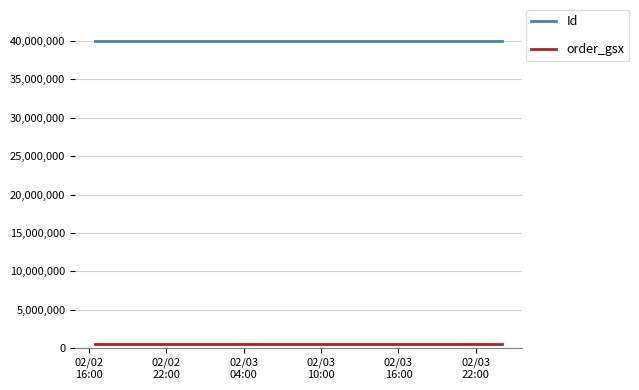

True or false: order_gsx and Id cross at least once.

False